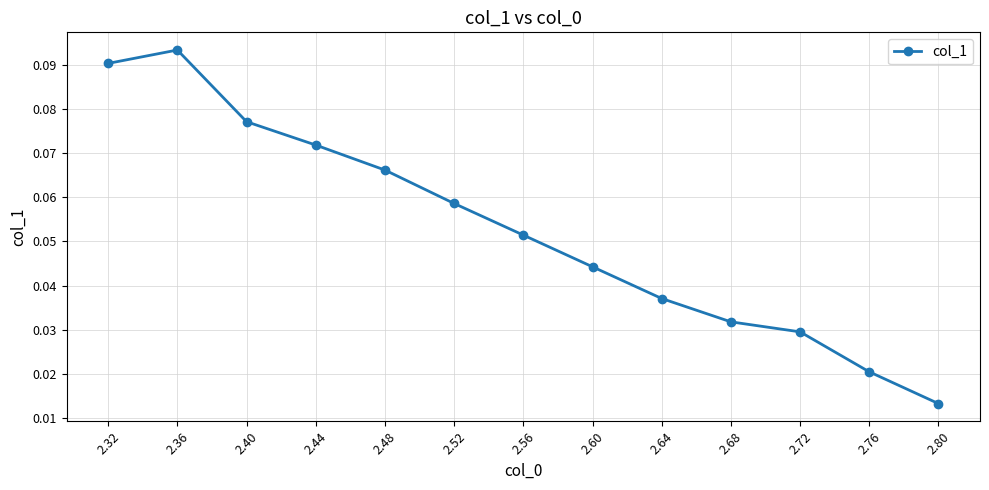

Rank the categories by value from highest to lowest.

2.36, 2.32, 2.40, 2.44, 2.48, 2.52, 2.56, 2.60, 2.64, 2.68, 2.72, 2.76, 2.80